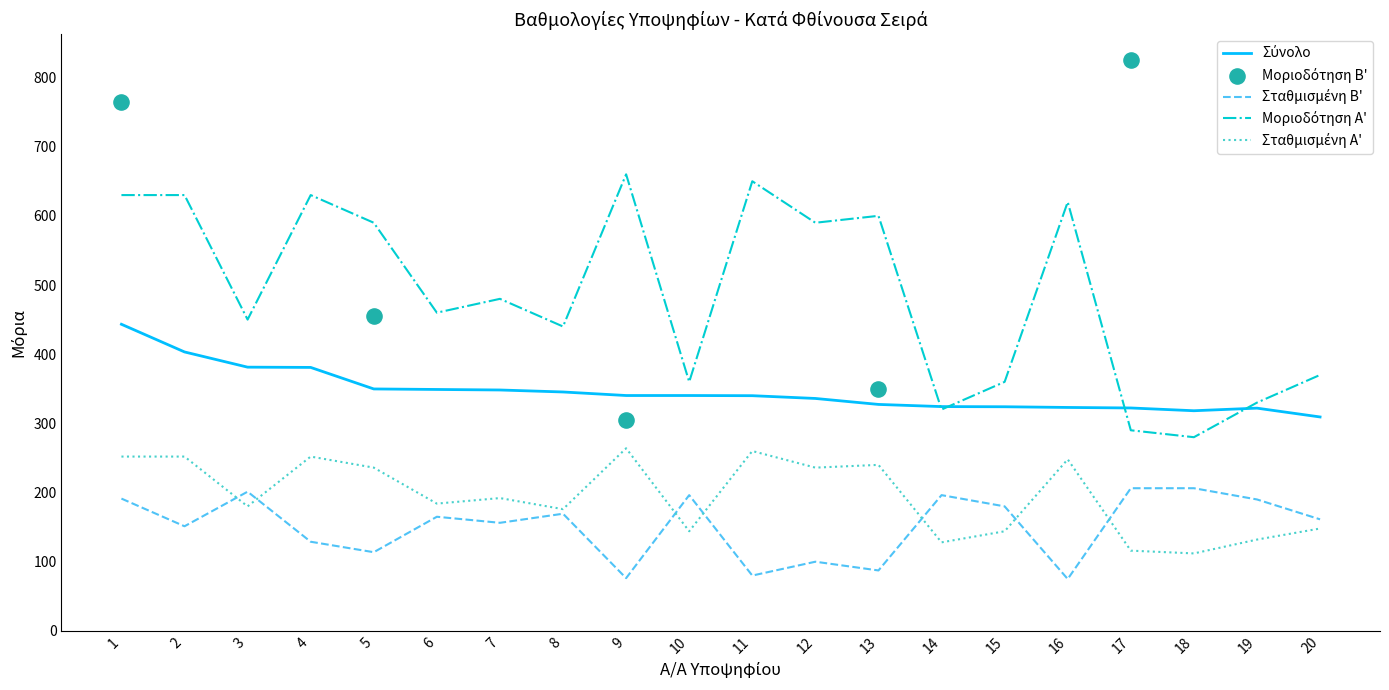

Which series has the largest Y range (max minus min)?

Μοριοδότηση Α'